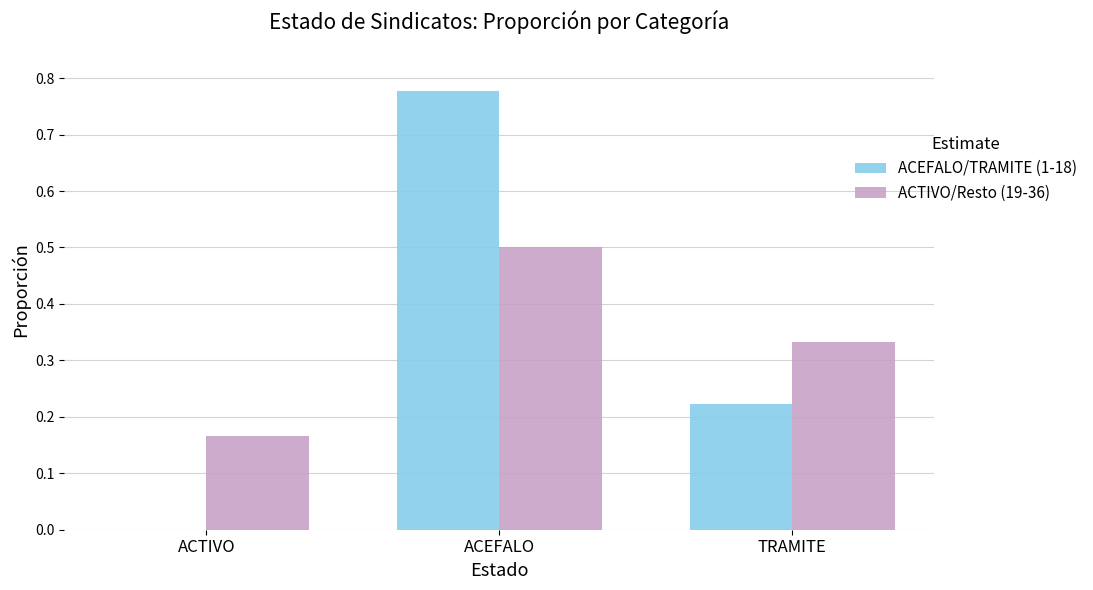

Which label corresponds to the largest value in the chart?

ACEFALO